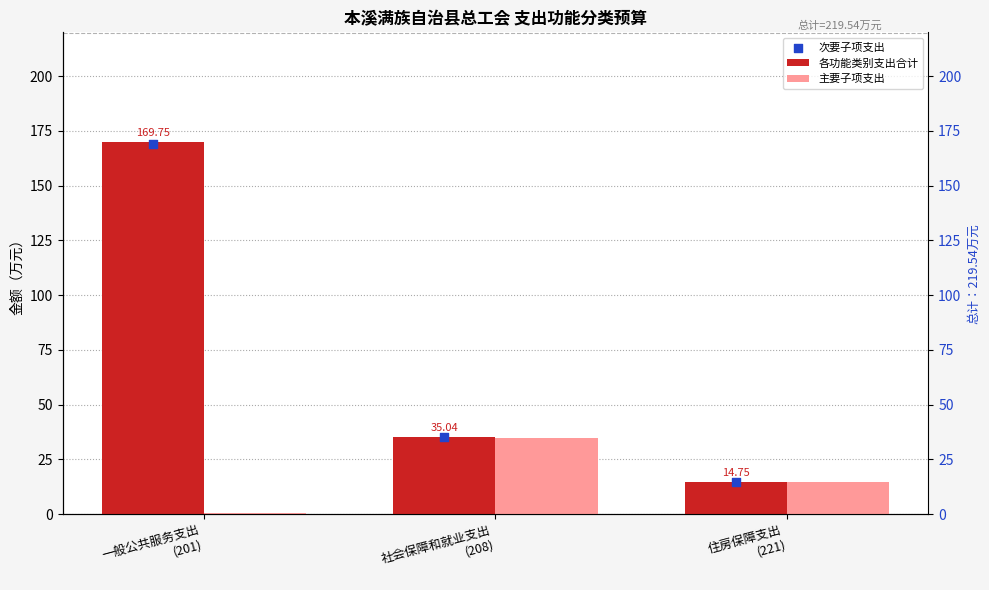

Is the value of 各功能类别支出合计 at 社会保障和就业支出
(208) greater than the value of 主要子项支出 at 一般公共服务支出
(201)?

Yes